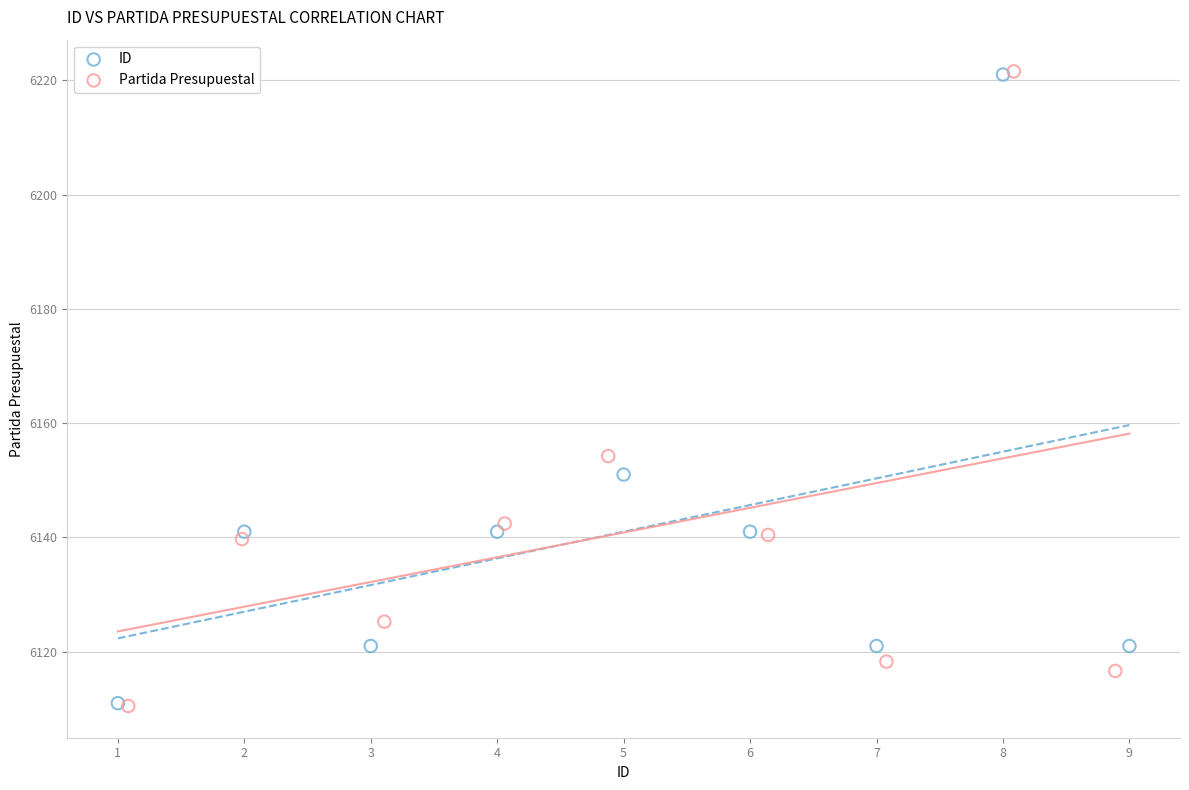

Which series has the widest spread of Y values?

Partida Presupuestal